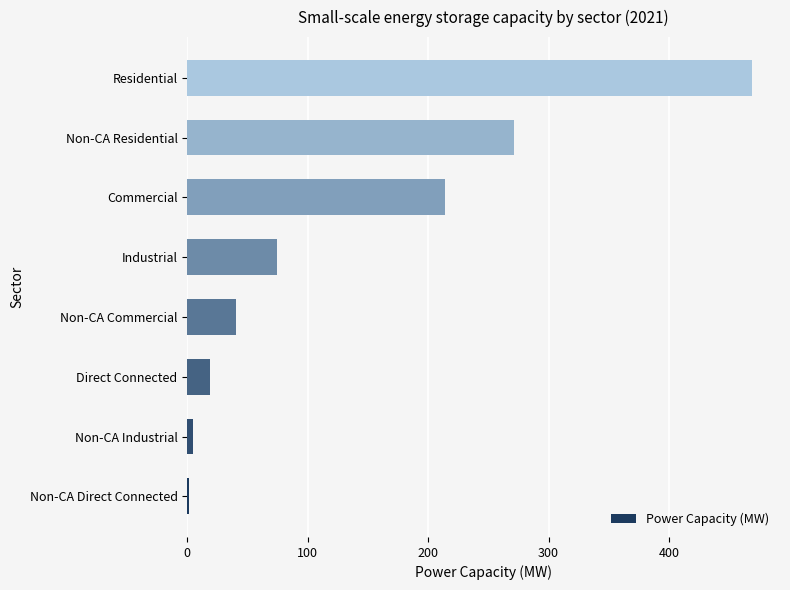

Does the chart contain stacked bars?

No